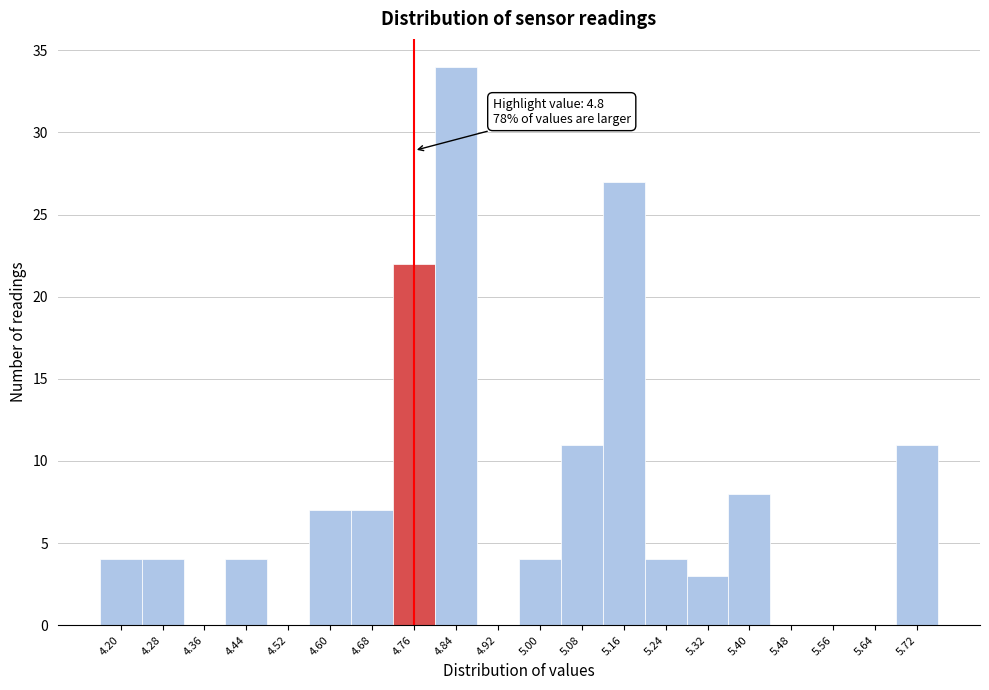

What is the change in value from 4.84 to 5.00?

-30